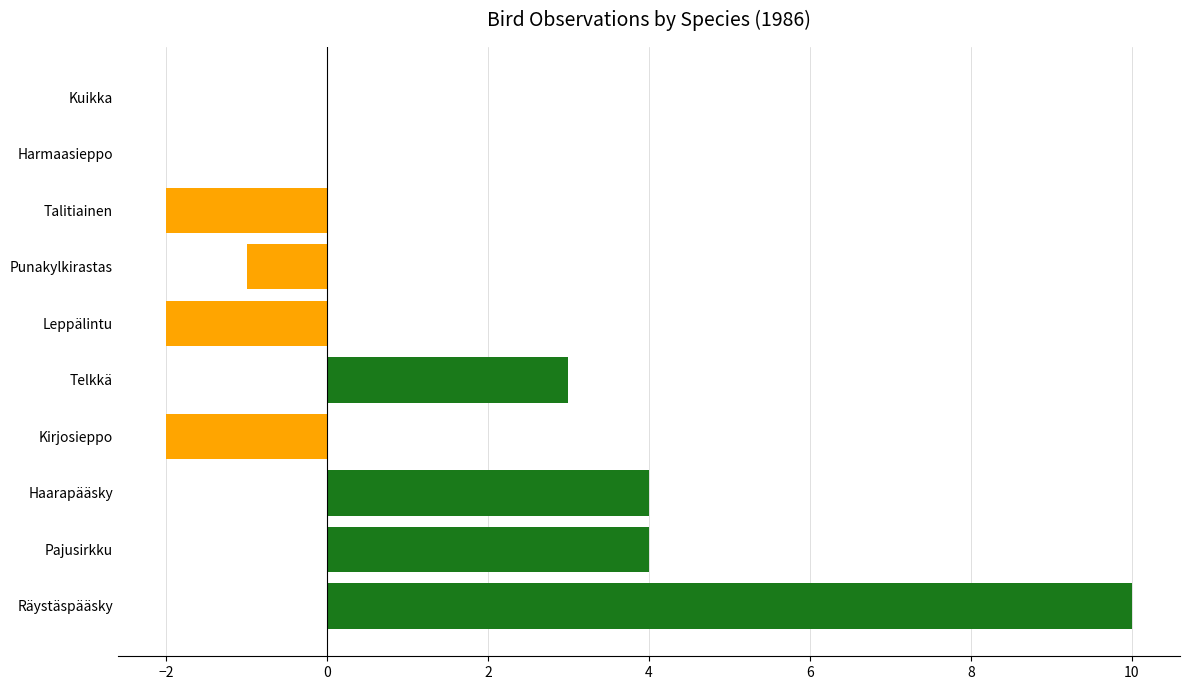

Which label corresponds to the largest value in the chart?

Räystäspääsky